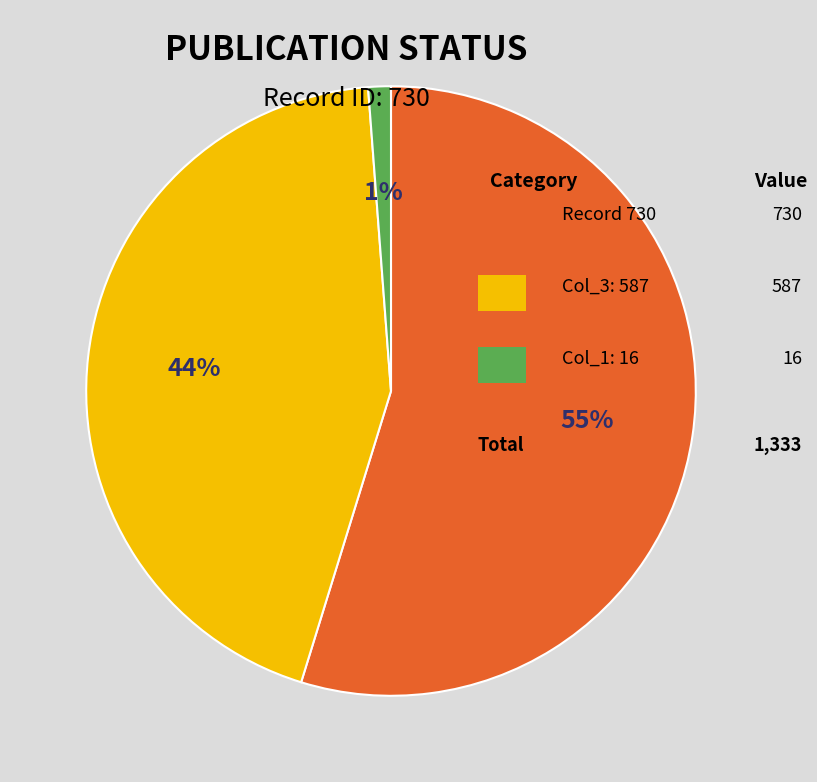

To the nearest percent, what is the difference between the largest and smallest slice percentages?

54%